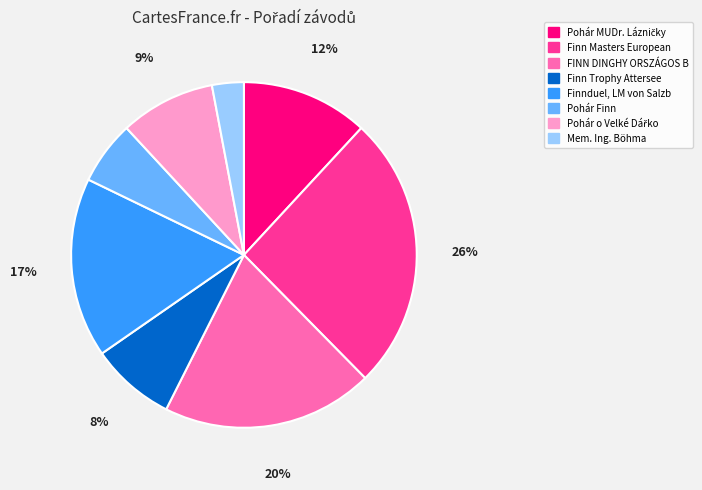

How many slices are in this pie chart?

8